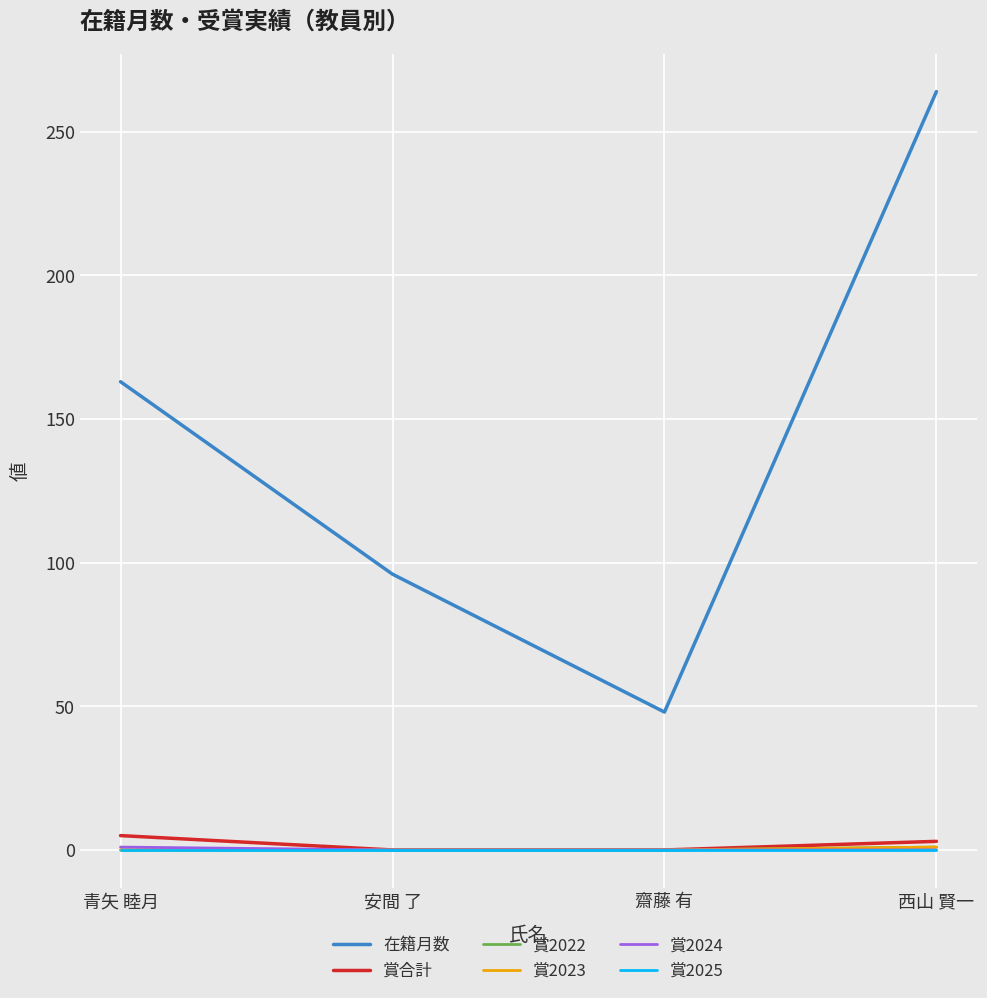

Does the chart have visible grid lines?

Yes